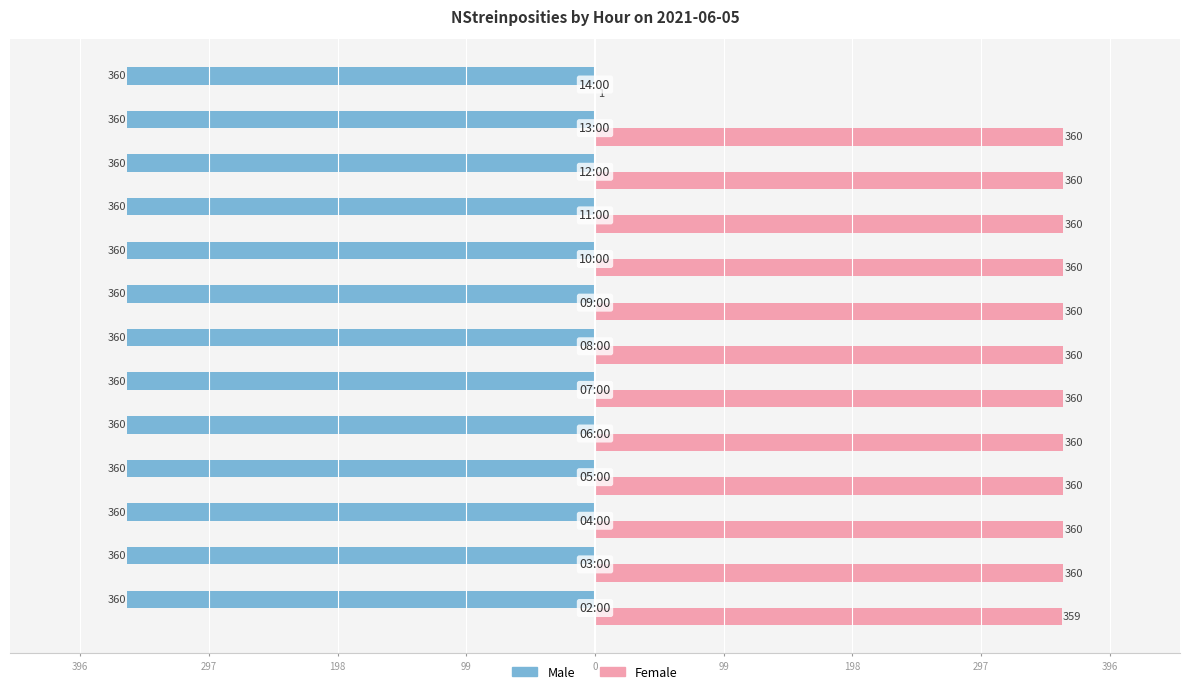

Which series has the largest range (max minus min)?

Female